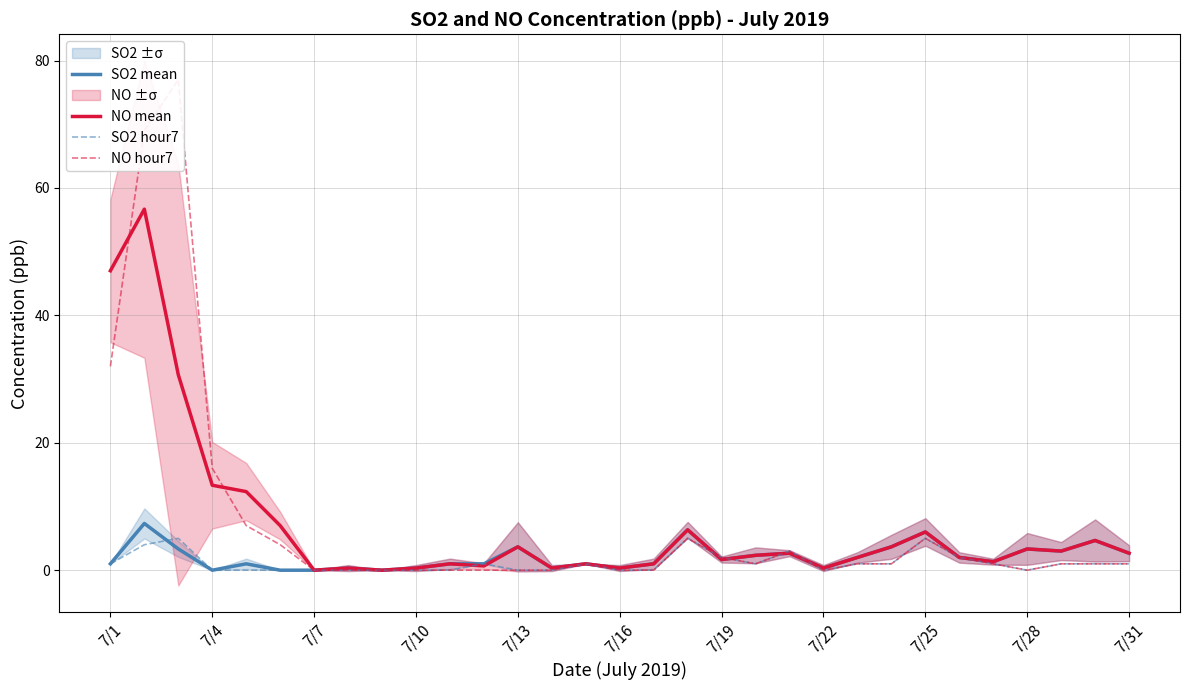

What is the highest value of the SO2 mean series?

7.3